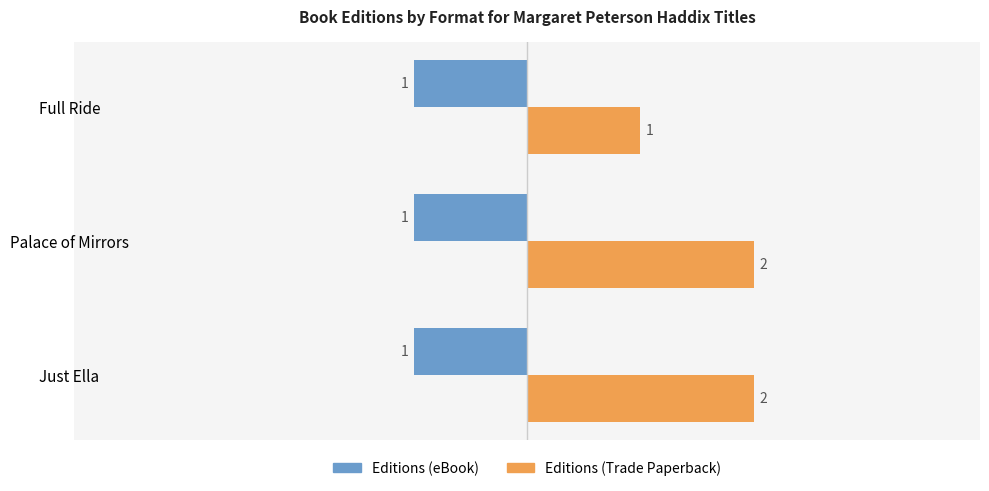

Is it true that Editions (eBook) equals 0 at Just Ella?

False